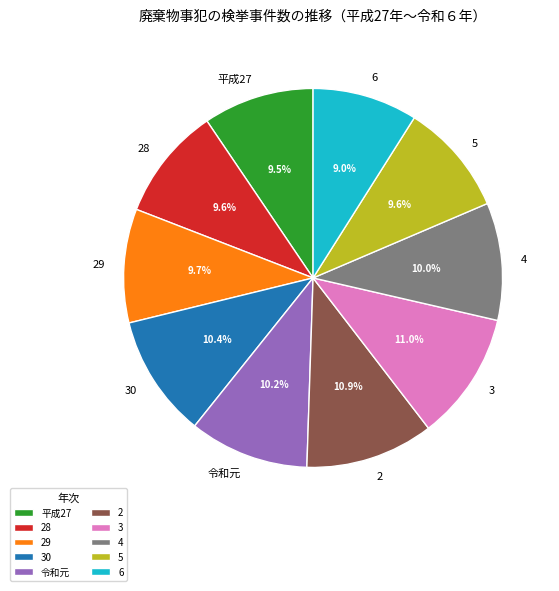

How many slices are in this pie chart?

10